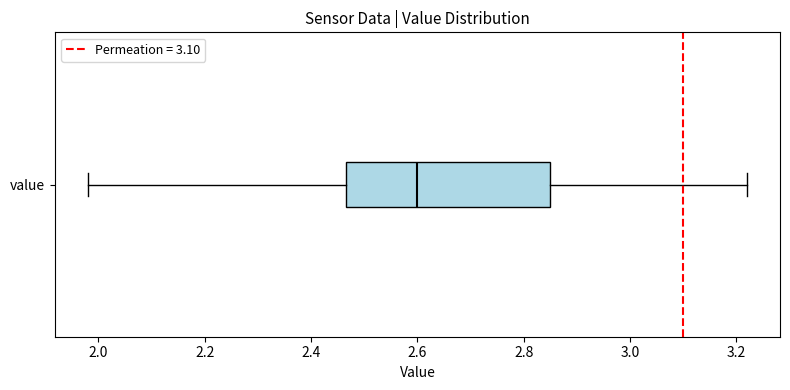

Transcribe this box plot: give where the median line is, the range the box spans, and where the two whiskers end, as read against the x-axis. The values are not printed on the chart, so give them approximately, as read against the axis.

median 2.60, box 2.46 to 2.86, whiskers 1.98 to 3.22